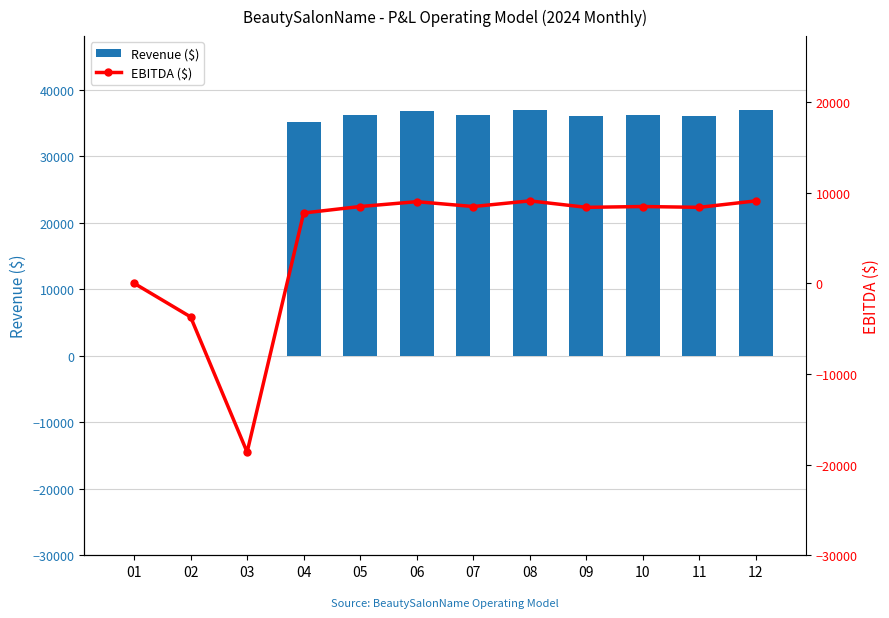

At 11, list the series in order from largest to smallest.

Revenue ($), EBITDA ($)